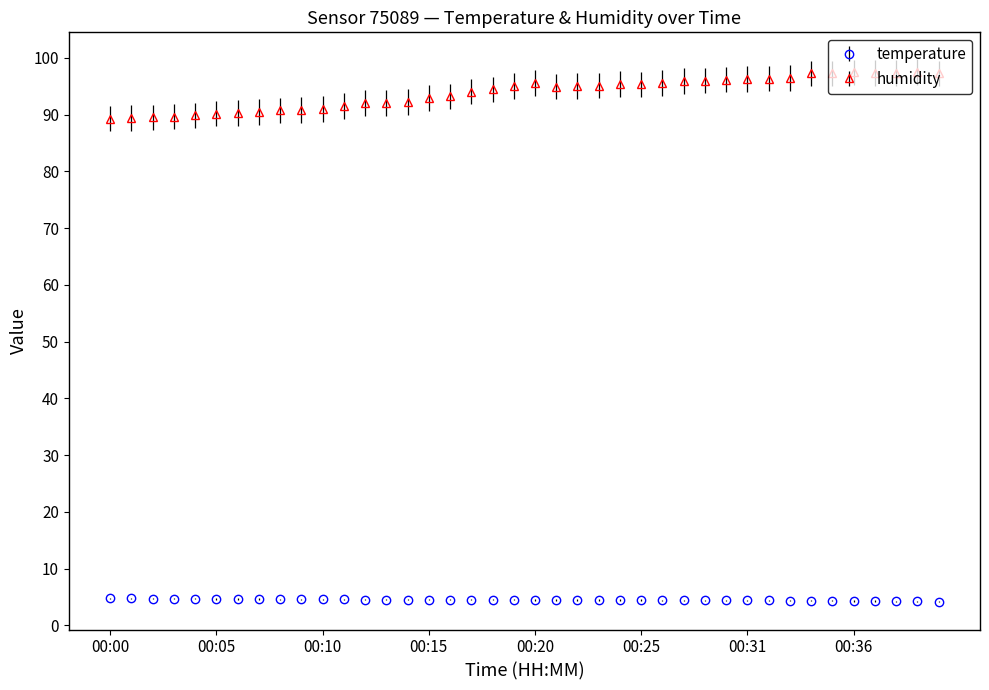

List the series in order of their overall mean, lowest first.

temperature, humidity